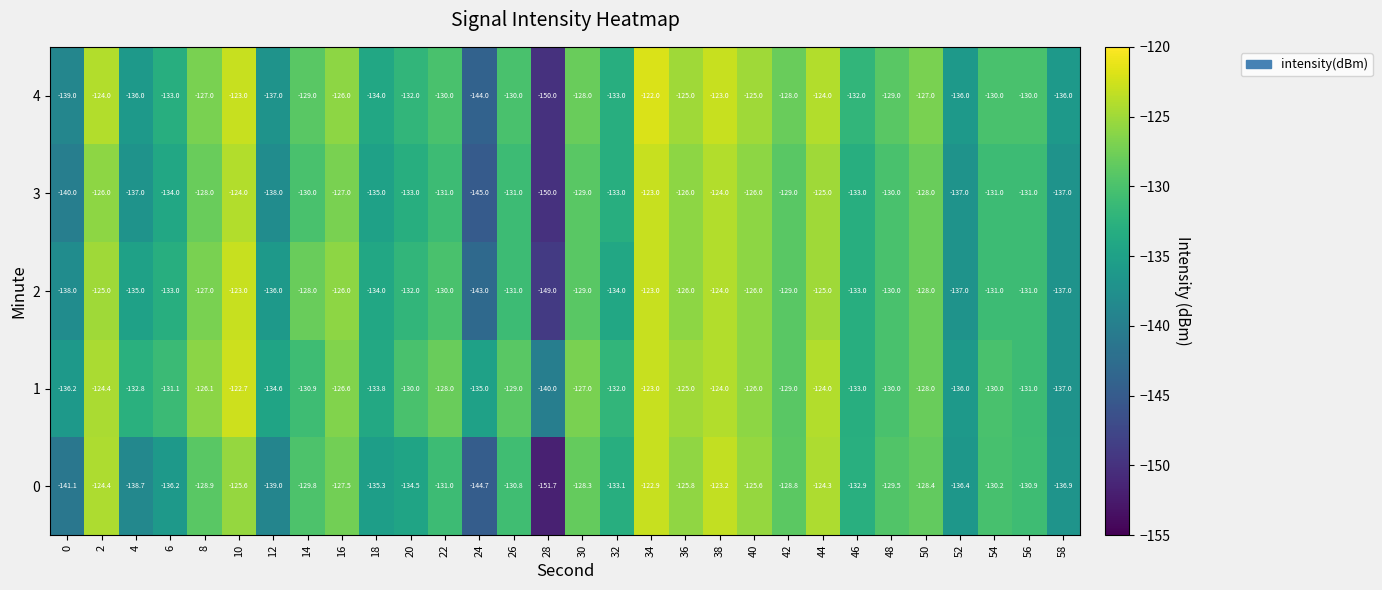

The value of 0 at 0 is -141.1. True or false?

True